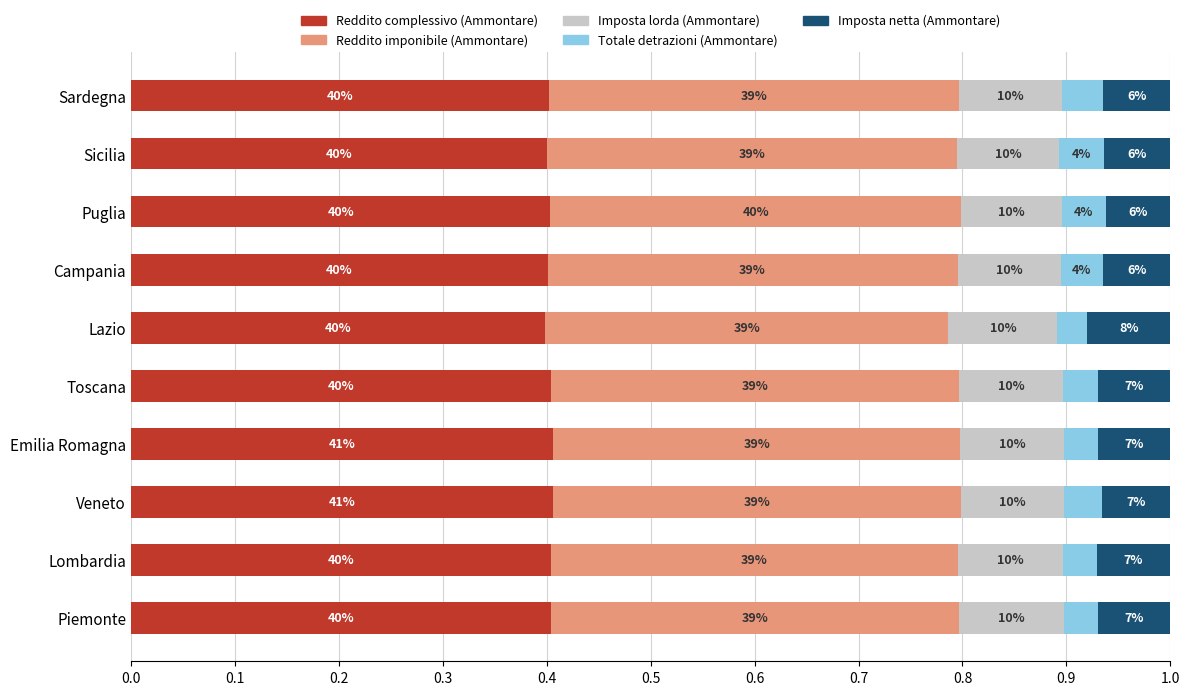

What are all the series names shown in the legend?

Reddito complessivo (Ammontare), Reddito imponibile (Ammontare), Imposta lorda (Ammontare), Totale detrazioni (Ammontare), Imposta netta (Ammontare)